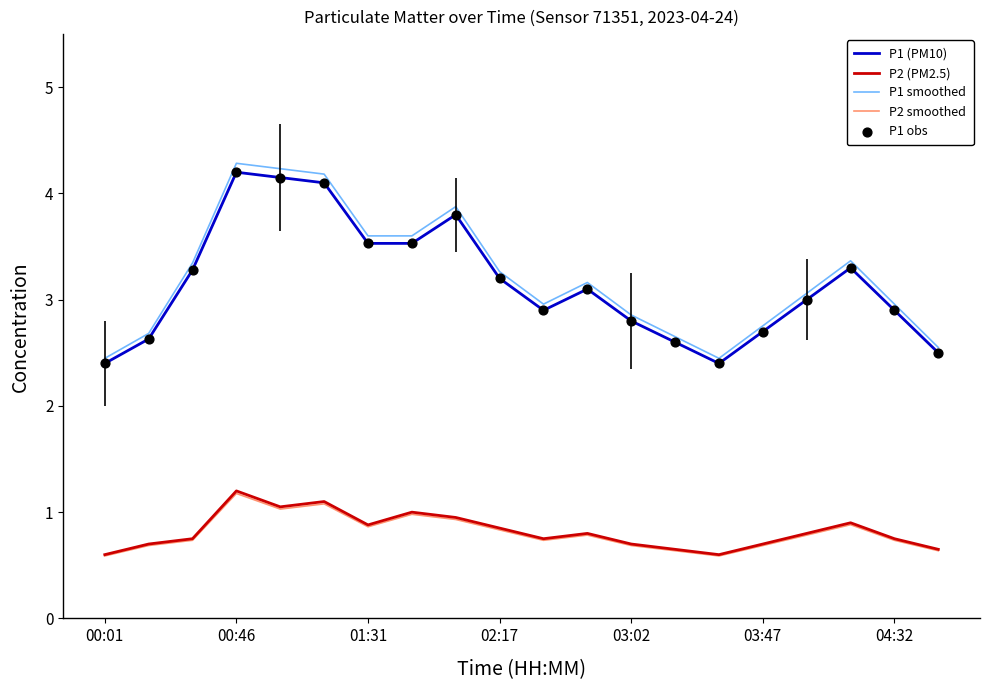

True or false: P2 smoothed and P1 (PM10) intersect in this chart.

False